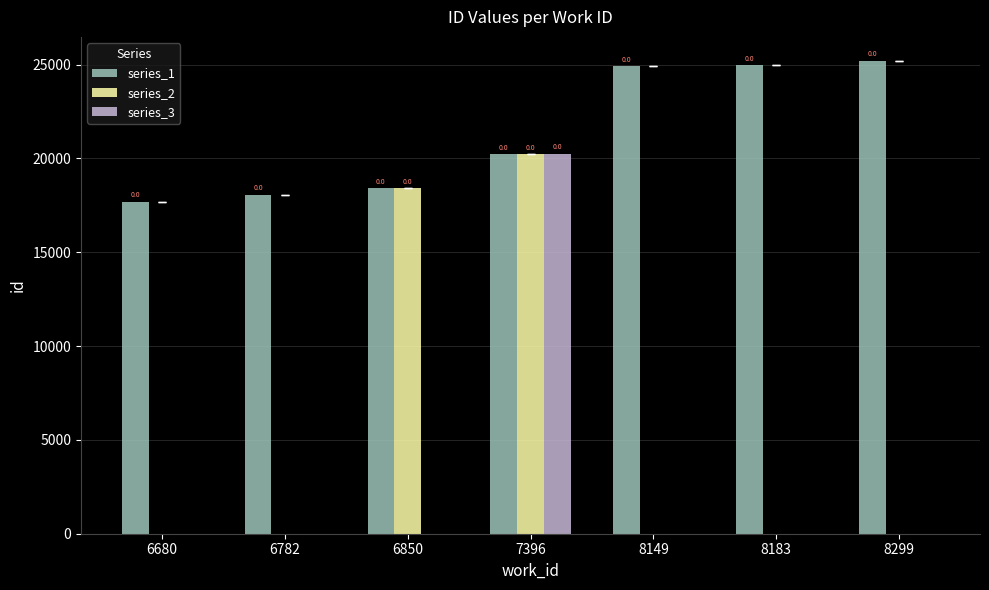

What is the maximum value shown in the chart?

25220